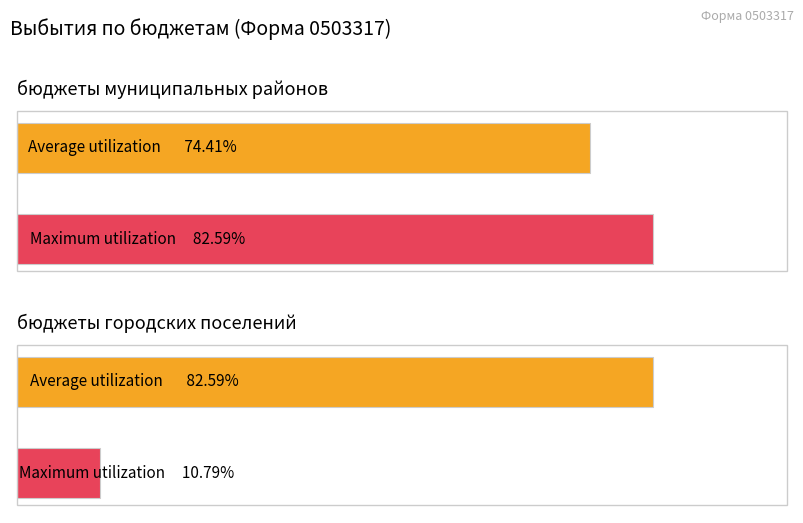

What is the label of the 2nd bar from the left?

бюджеты городских поселений